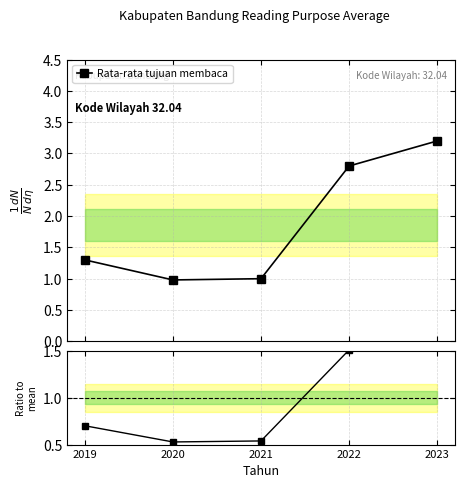

Count the Rasio ke rata-rata values in the range 0 to 1.

3